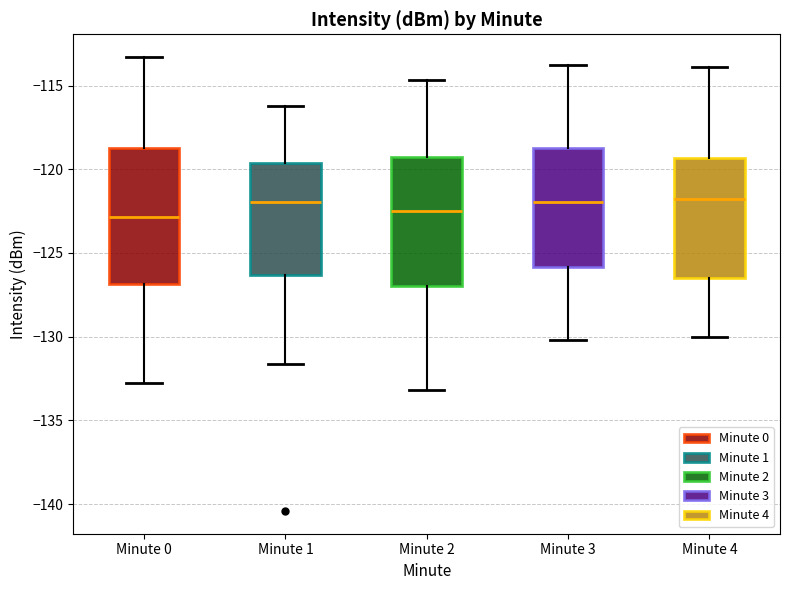

Reading left to right, read every box against the y-axis: the position of its median line, the range the box covers, and the ends of its whiskers. The values are not printed on the chart, so give them approximately, as read against the axis.

Minute 0: median -123.0, box -127.0 to -119.0, whiskers -133.0 to -113.5
Minute 1: median -122.0, box -126.5 to -119.5, whiskers -131.5 to -116.0
Minute 2: median -122.5, box -127.0 to -119.0, whiskers -133.0 to -114.5
Minute 3: median -122.0, box -126.0 to -118.5, whiskers -130.0 to -114.0
Minute 4: median -121.5, box -126.5 to -119.5, whiskers -130.0 to -114.0